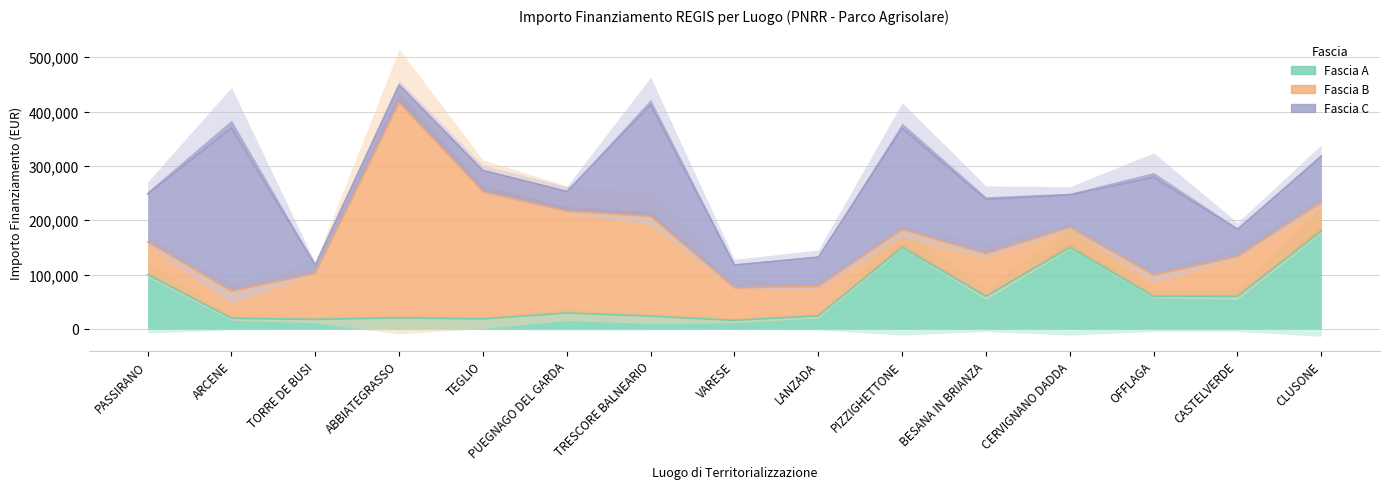

True or false: Fascia A has more than 1 points higher than both neighbors.

True